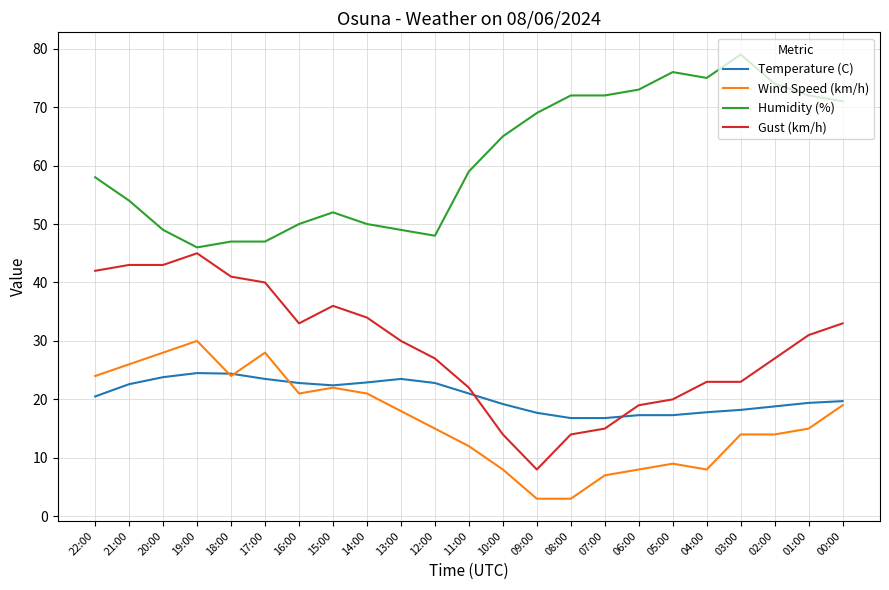

What are all the series names shown in the legend?

Temperature (C), Wind Speed (km/h), Humidity (%), Gust (km/h)